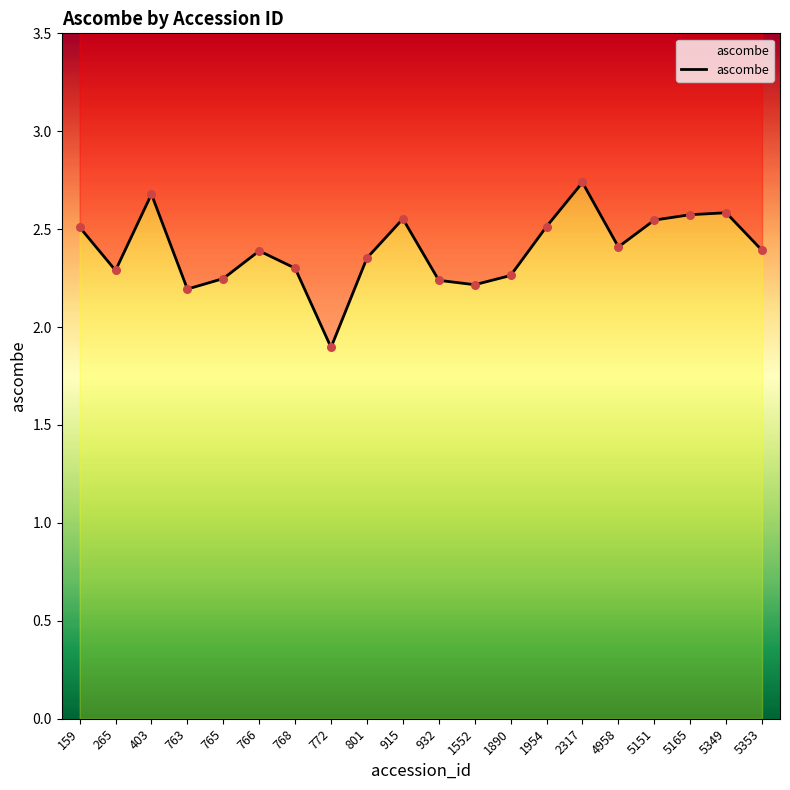

Approximately how many times larger is the value at 265 compared to 5151?

0.9